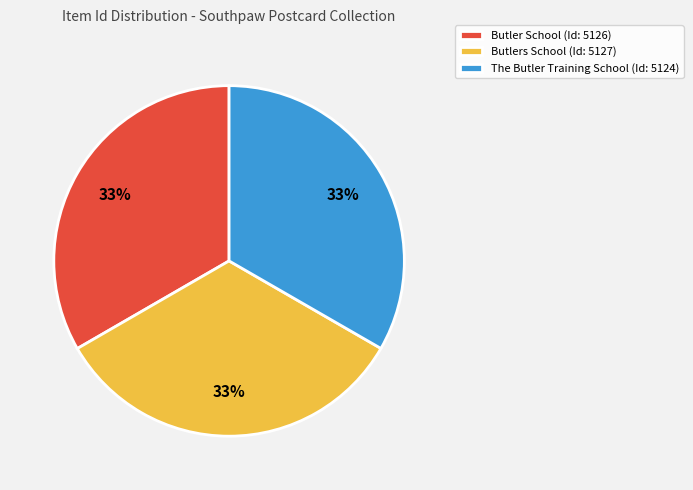

Combined, do The Butler Training School (Id: 5124) and Butlers School (Id: 5127) account for over 50%?

Yes